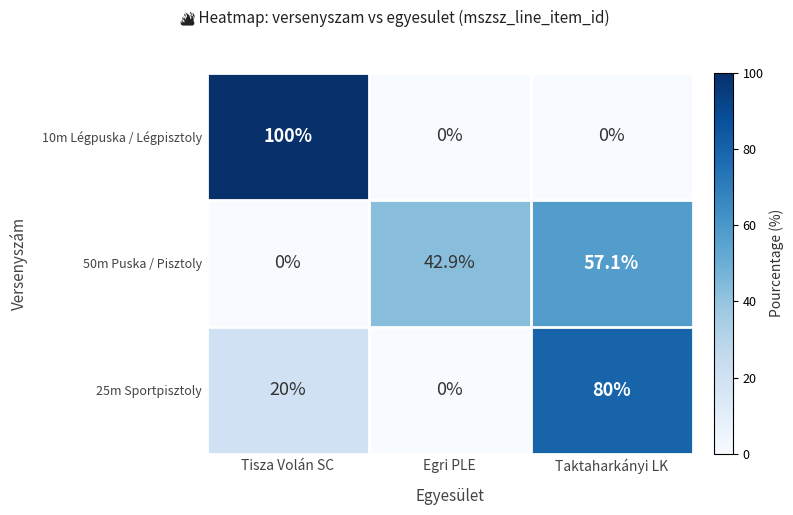

Between Egri PLE and Taktaharkányi LK, which series saw the biggest shift?

25m Sportpisztoly